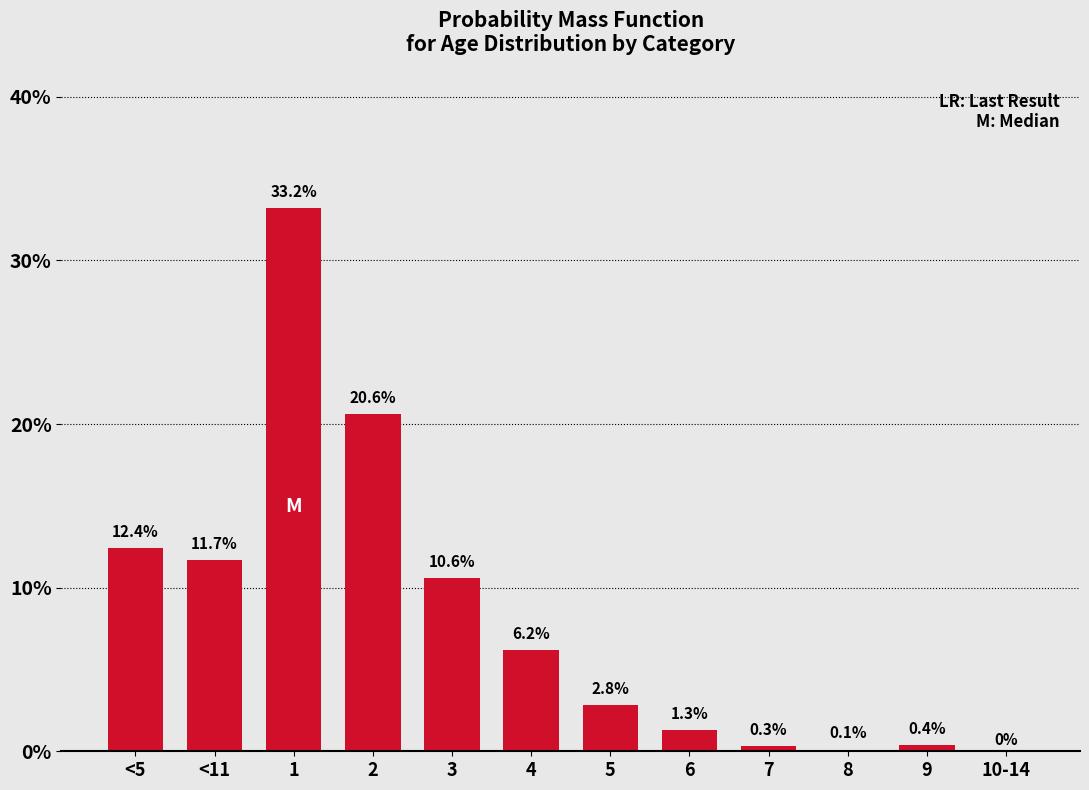

Reading left to right, list all the values displayed in this chart.

<5=0.1	<11=0.1	1=0.3	2=0.2	3=0.1	4=0.1	5=0.0	6=0.0	7=0.0	8=0.0	9=0.0	10-14=0.0